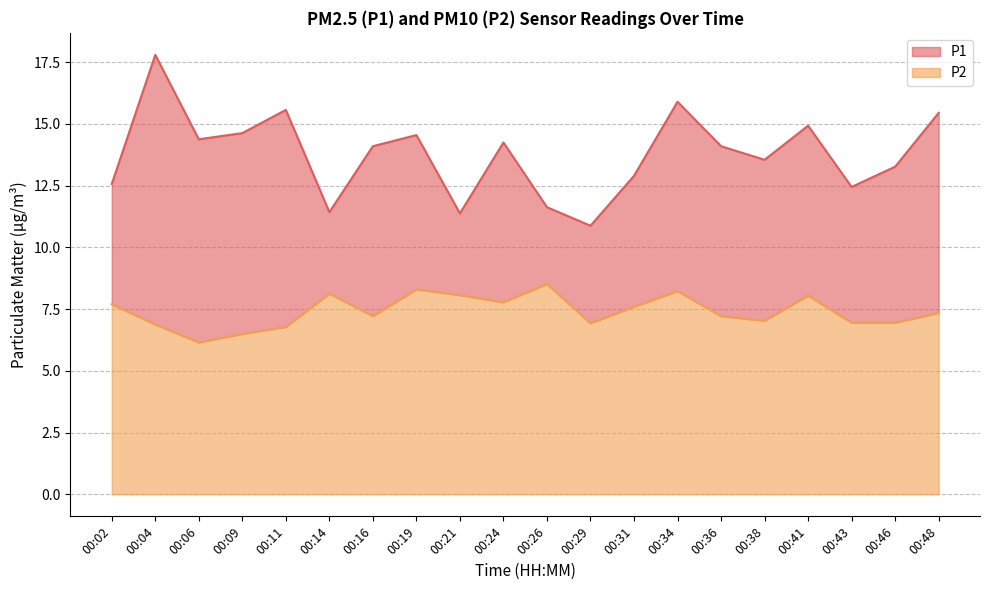

What is the difference between the maximum and minimum values in the P1 series?

6.9